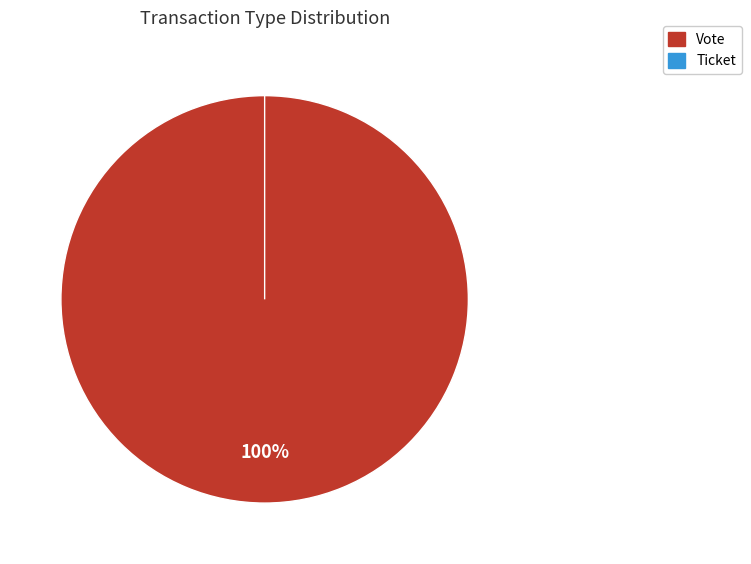

Does any single category account for the majority?

Yes